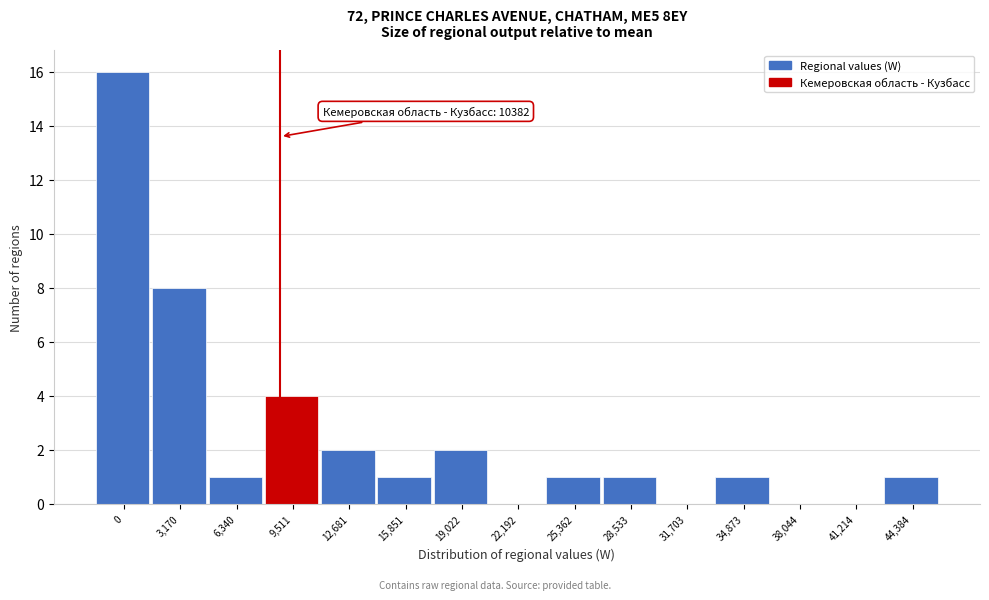

Reading left to right, transcribe all the data shown in this chart.

0=16	3,170=8	6,340=1	9,511=4	12,681=2	15,851=1	19,022=2	22,192=0	25,362=1	28,533=1	31,703=0	34,873=1	38,044=0	41,214=0	44,384=1